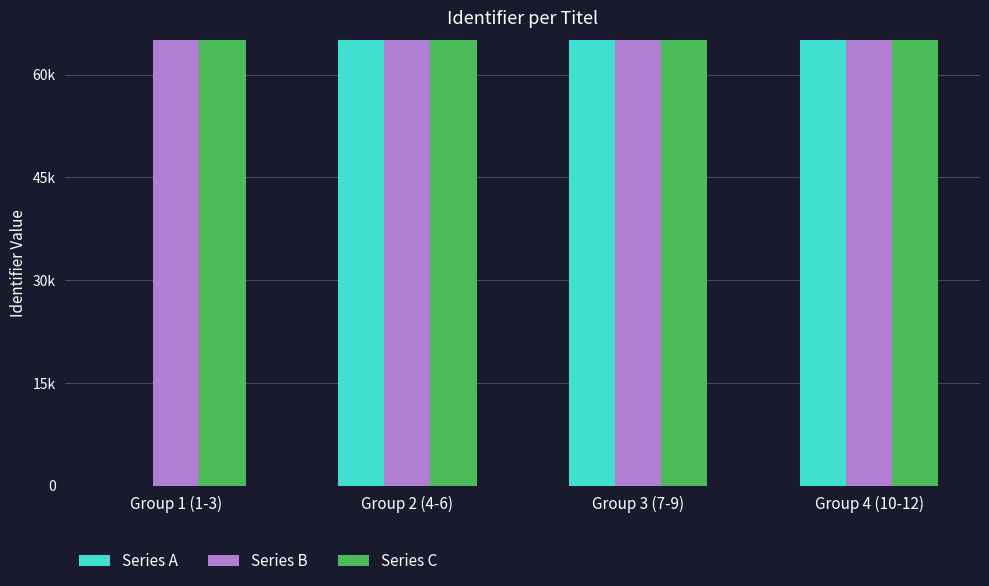

What is the difference between the Series B values at Group 2 (4-6) and Group 1 (1-3)?

81